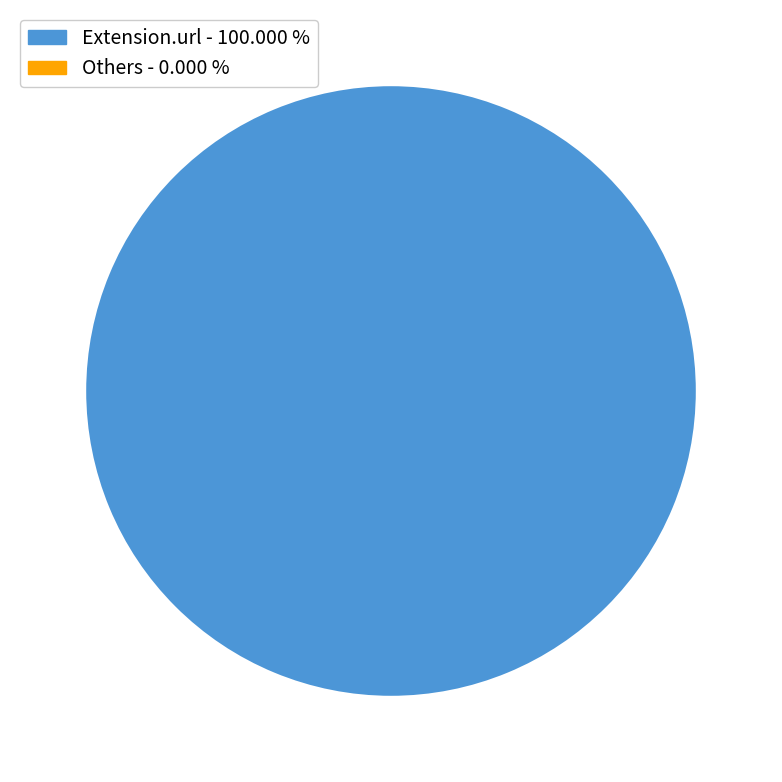

Is there any slice that represents more than half of the pie?

Yes